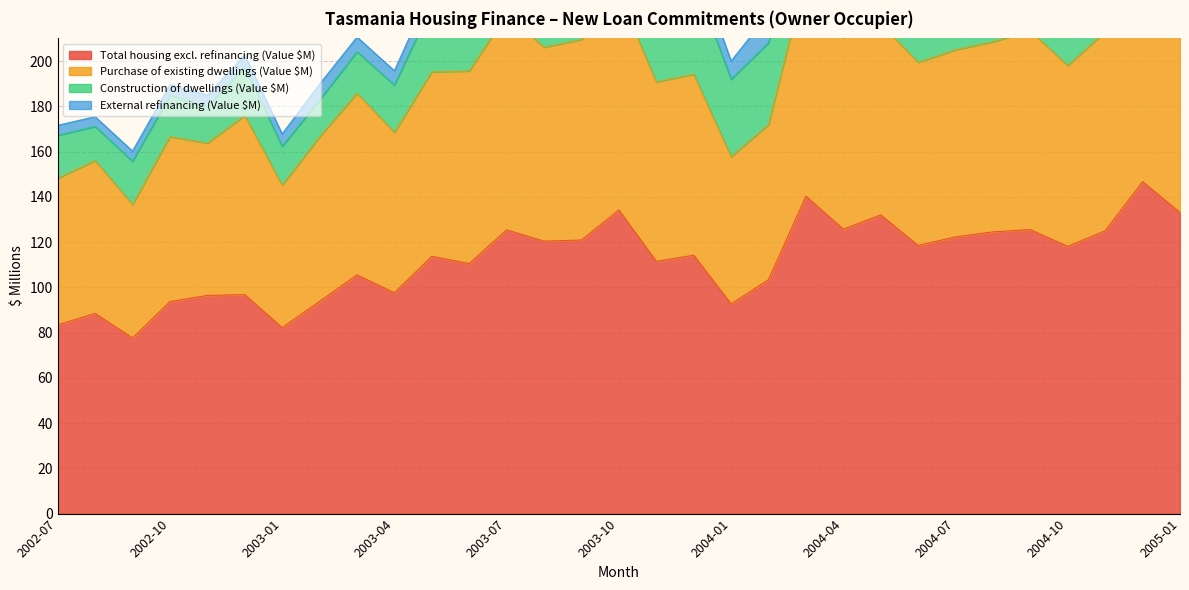

At which category is the sum across all series the highest?

2004-12